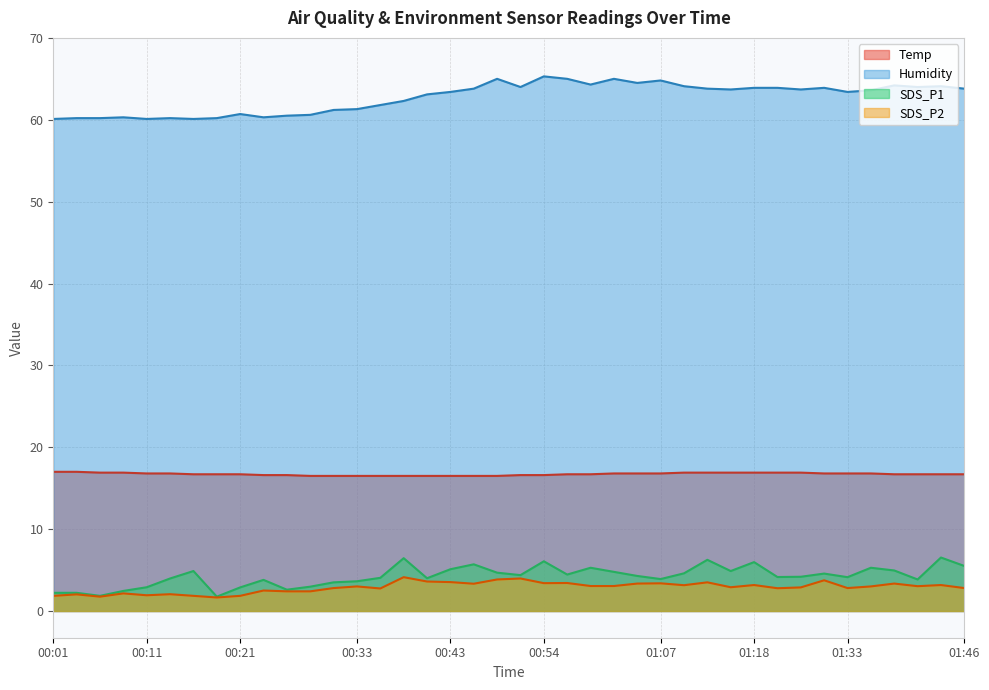

What is the value of the SDS_P2 point at the 22nd from the left?

3.4